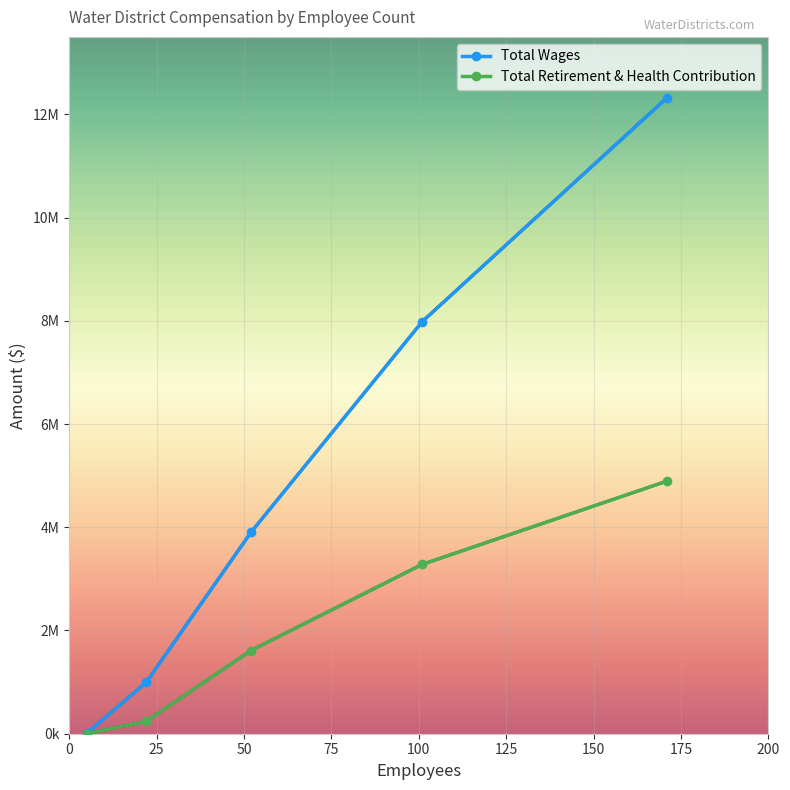

How many distinct data groups are displayed?

2